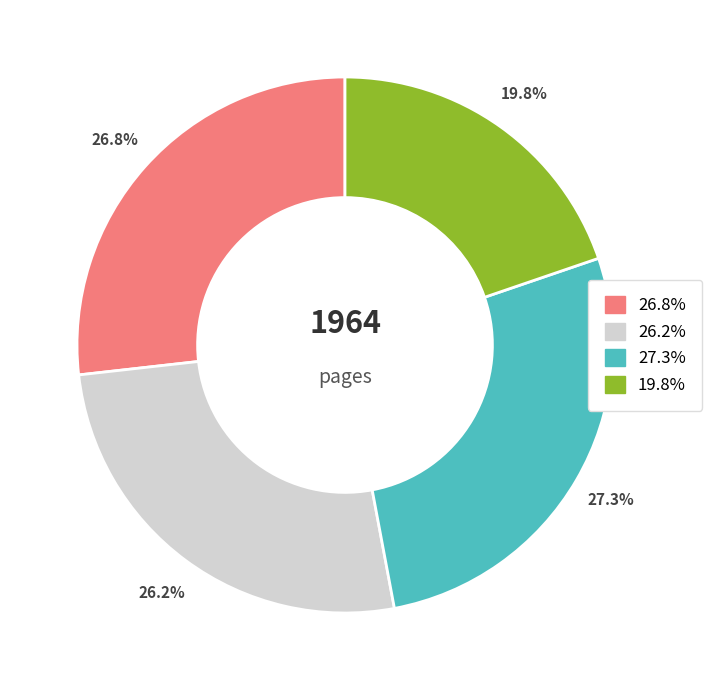

Is there any slice that represents more than half of the pie?

No